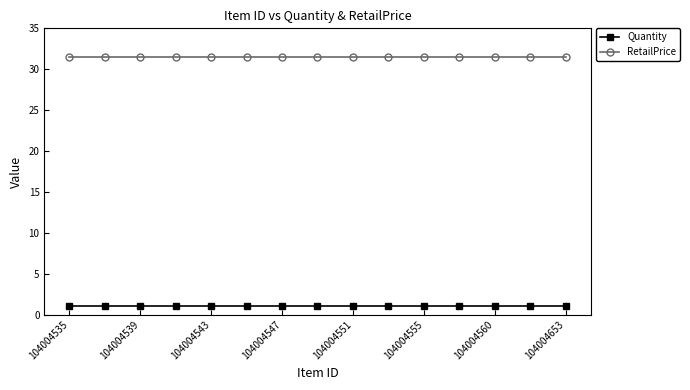

Reading right to left, transcribe all the data shown in this chart.

Quantity: 1.0	1.0	1.0	1.0	1.0	1.0	1.0	1.0	1.0	1.0	1.0	1.0	1.0	1.0	1.0
RetailPrice: 31.5	31.5	31.5	31.5	31.5	31.5	31.5	31.5	31.5	31.5	31.5	31.5	31.5	31.5	31.5